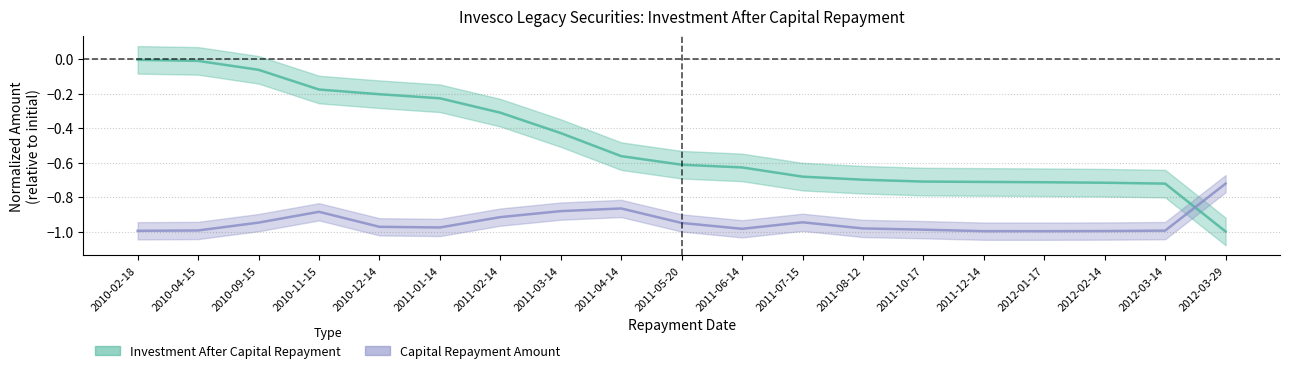

Between which two adjacent categories do Investment After Capital Repayment and Capital Repayment Amount first intersect?

2012-03-14 and 2012-03-29